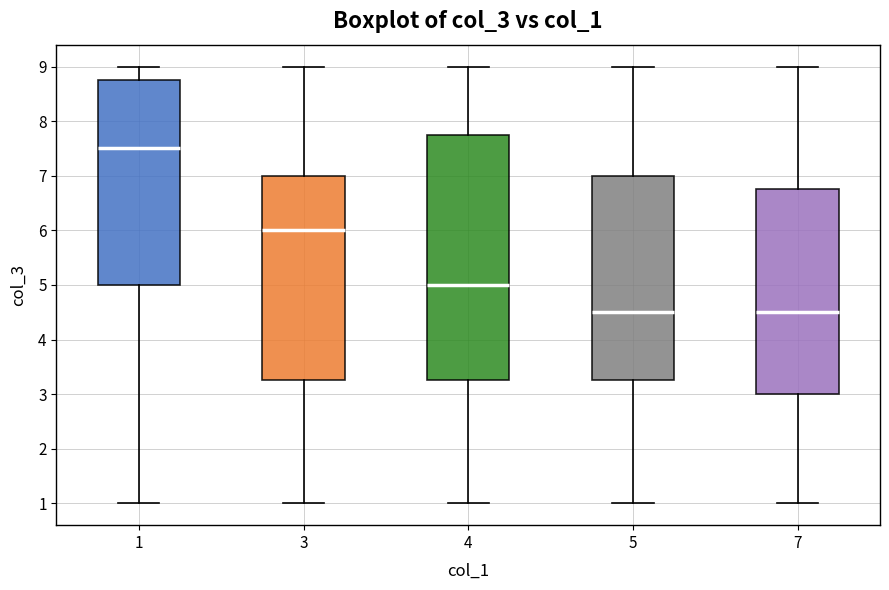

Where does the median line of the box at x = 4 sit on the y-axis? The values are not printed on the chart, so give them approximately, as read against the axis.

5.0